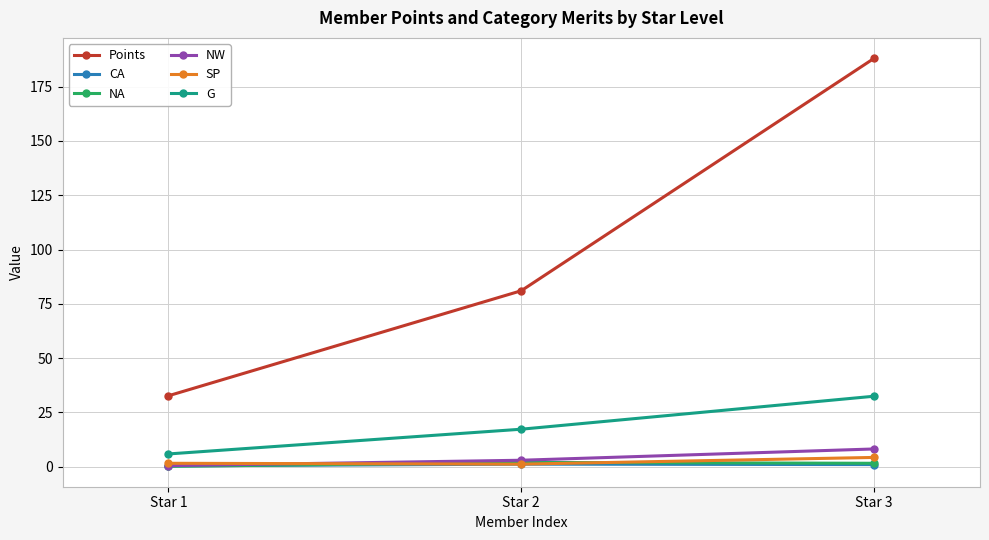

The value of SP at Star 2 is 1.1. True or false?

True